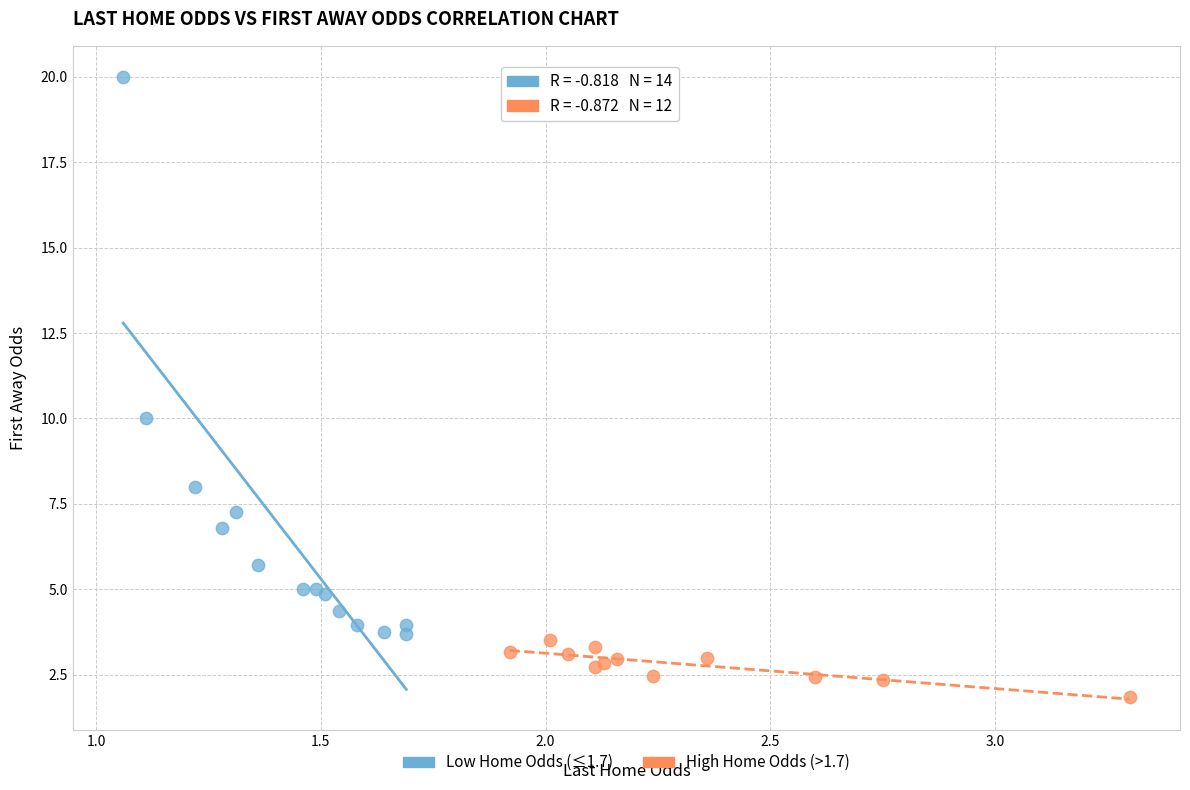

Which series reaches the maximum Y coordinate?

Low Home Odds (≤1.7)